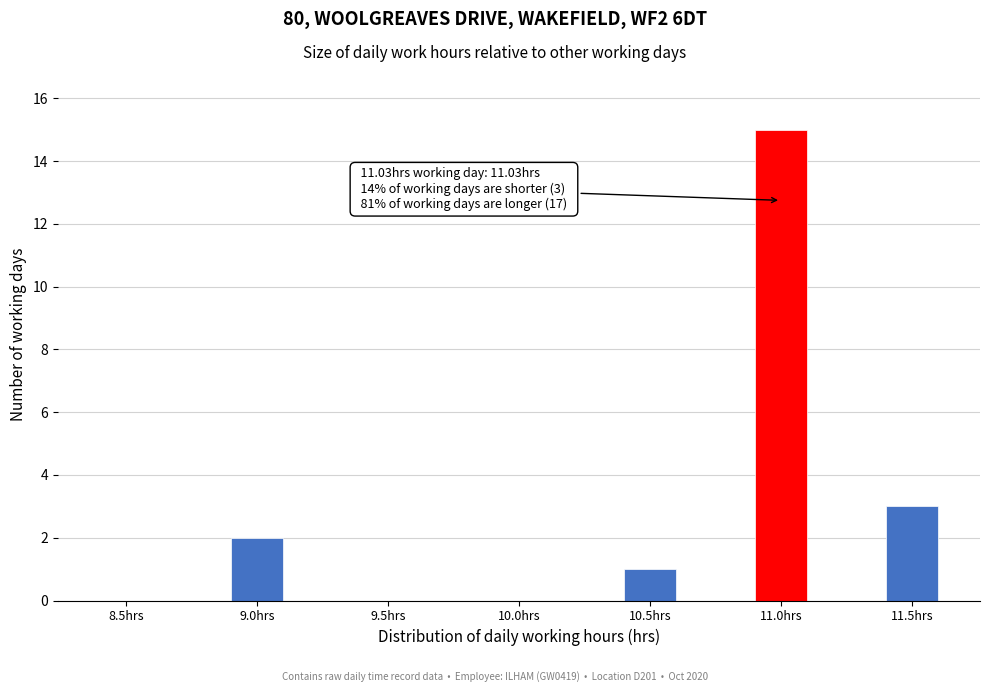

Reading right to left, list all the values displayed in this chart.

11.5hrs=3	11.0hrs=15	10.5hrs=1	10.0hrs=0	9.5hrs=0	9.0hrs=2	8.5hrs=0